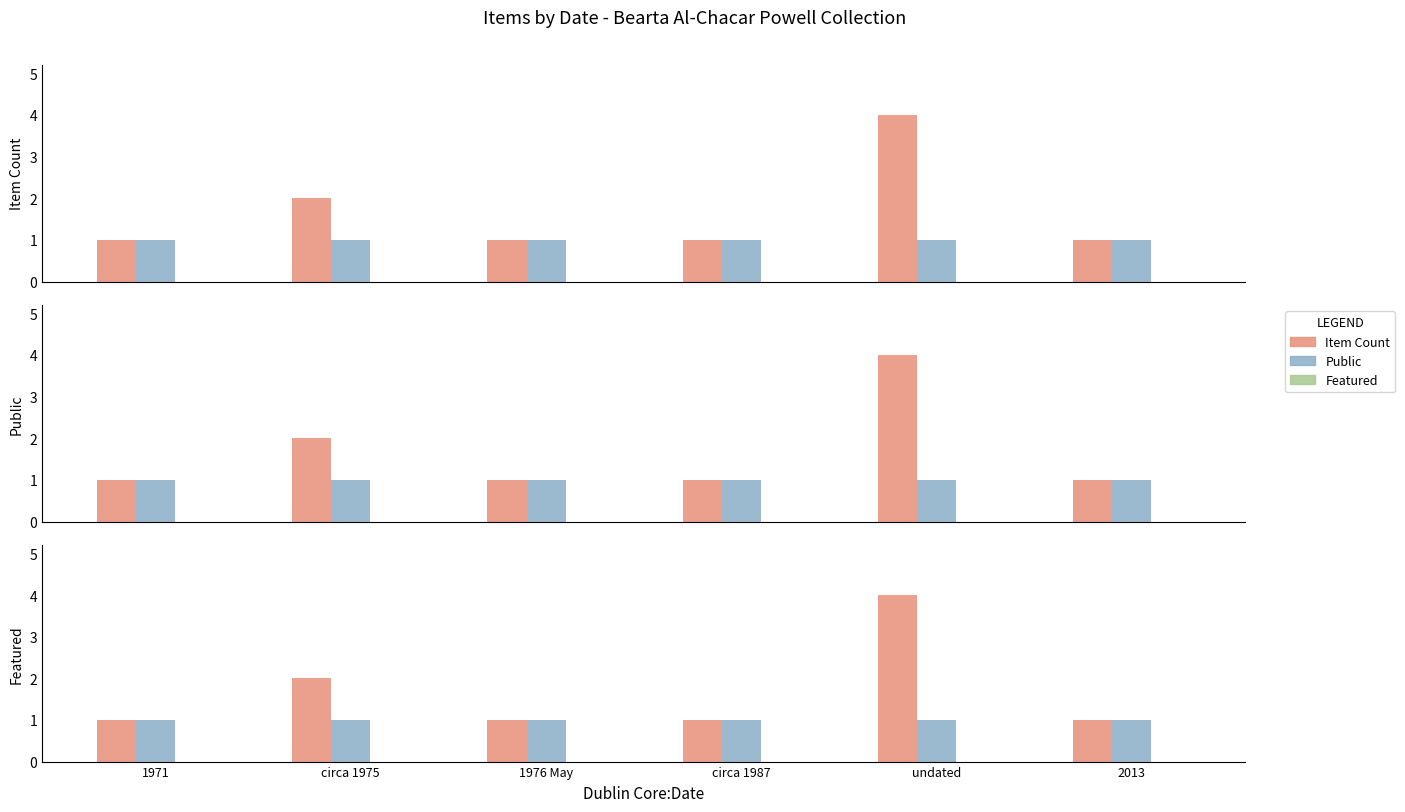

List the labels in order of Public value, largest first.

1971, circa 1975, 1976 May, circa 1987, undated, 2013